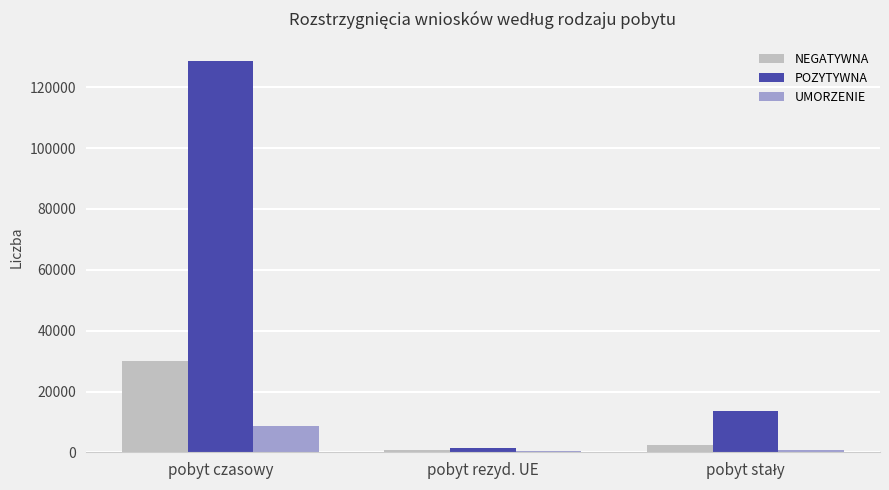

At which category is the sum across all series the highest?

pobyt czasowy